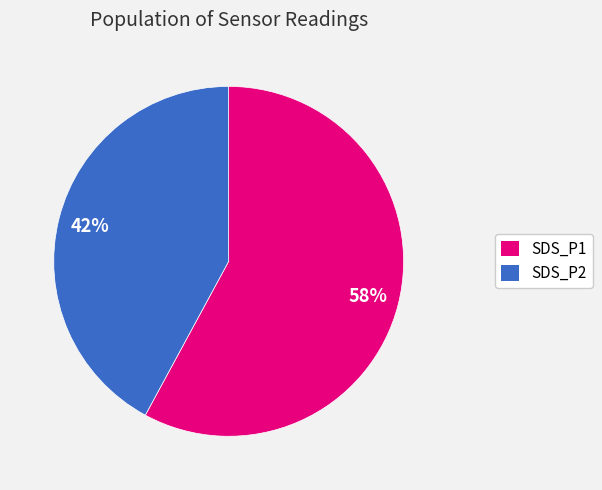

To the nearest percent, what is the average slice percentage?

50%